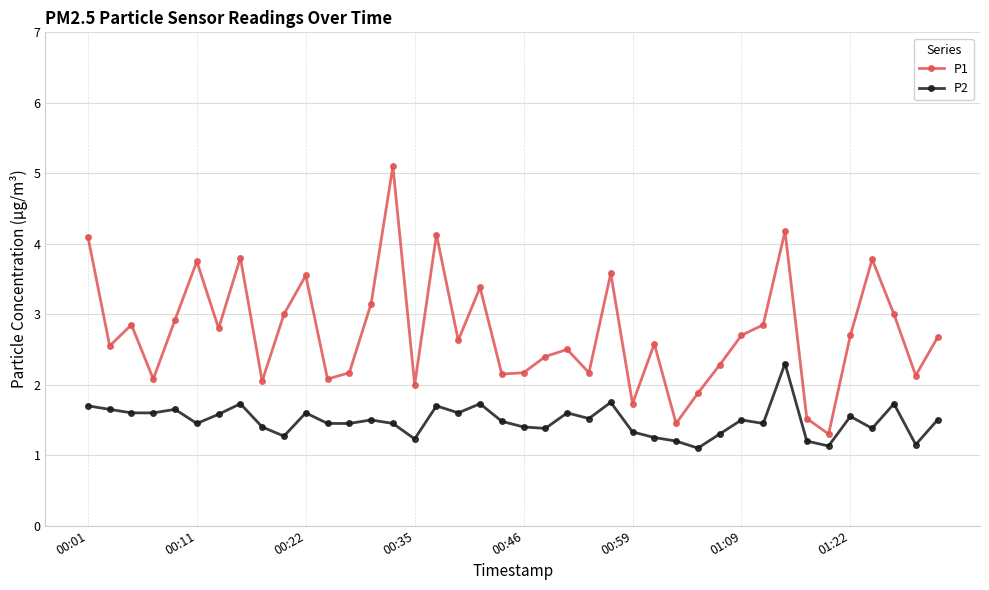

True or false: P2 and P1 intersect in this chart.

False